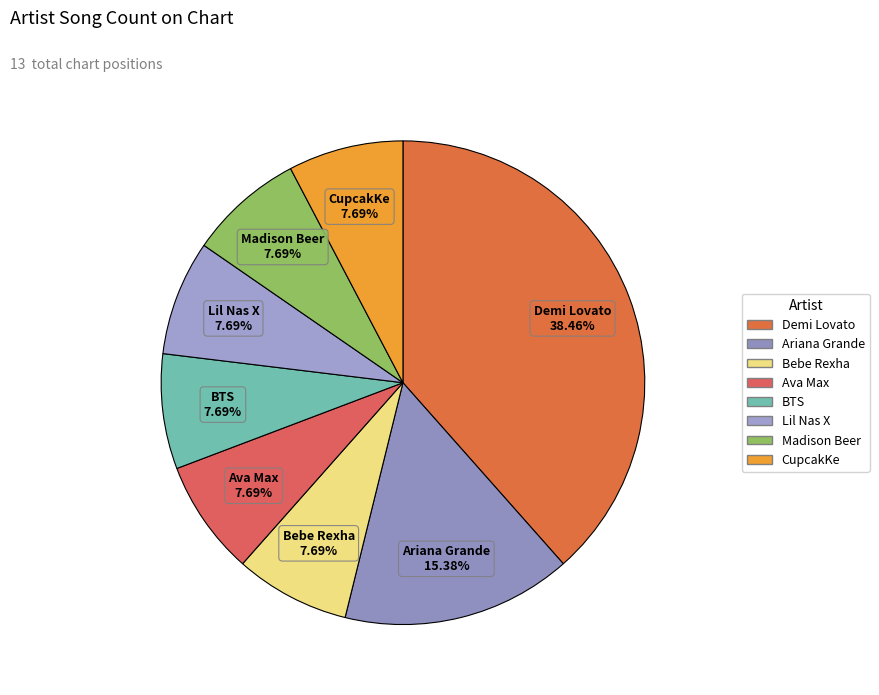

What percentage do Ava Max and BTS together represent?

15.4%